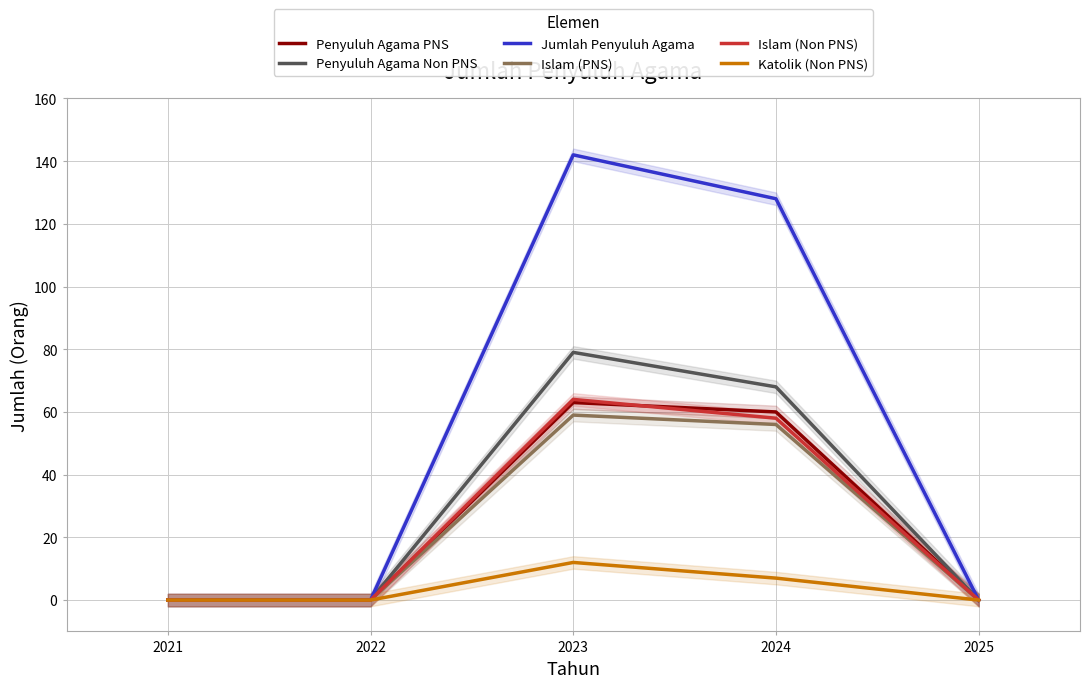

Where is Penyuluh Agama PNS nearest to the value 31?

2024